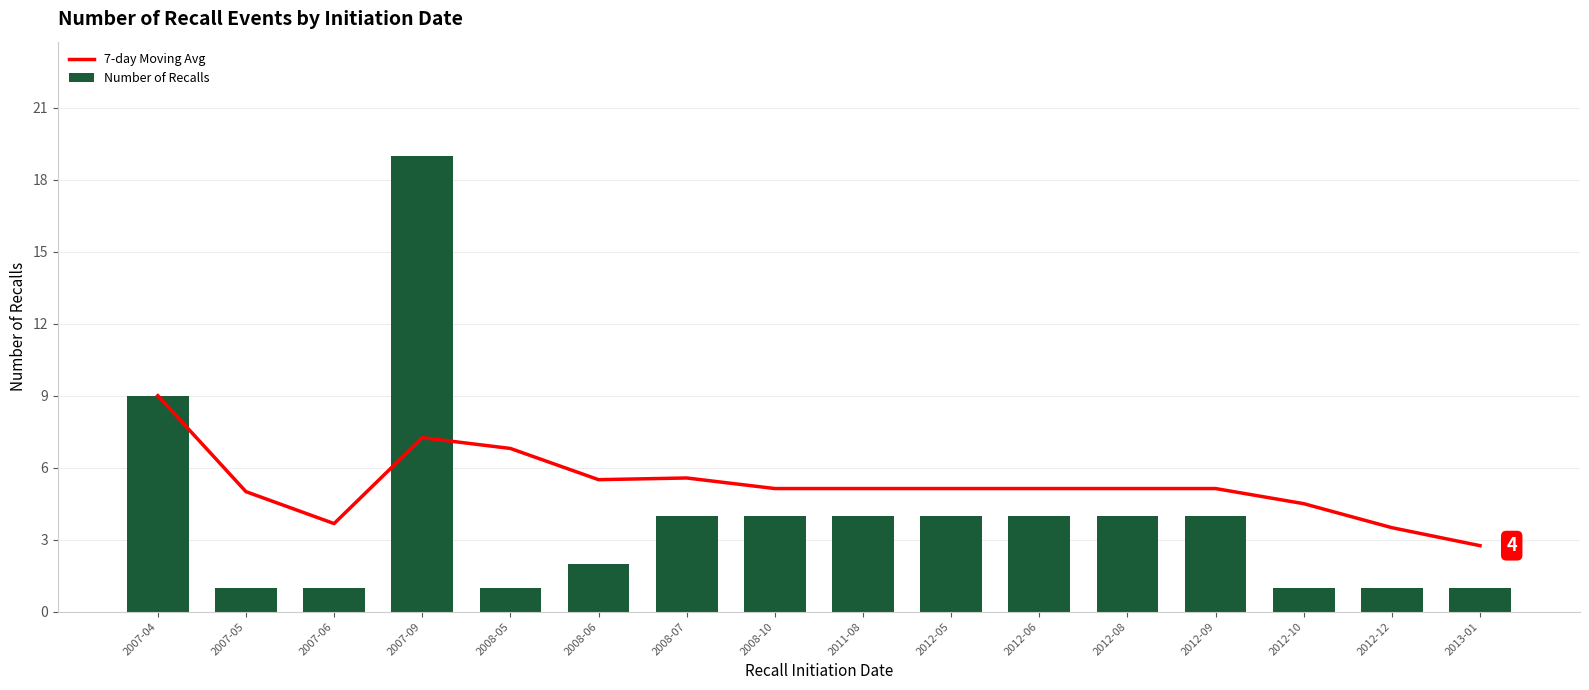

What is the spread (max minus min) of values at 2012-05?

1.1